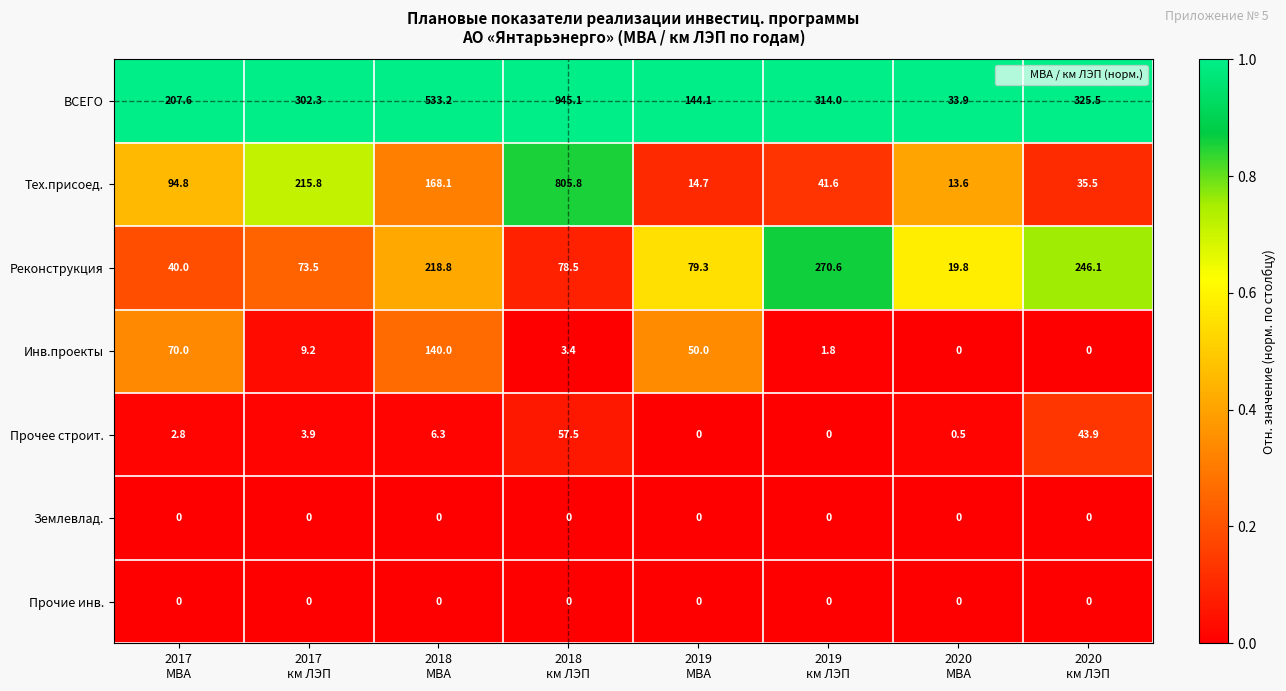

At how many categories does at least one series exceed 0?

8